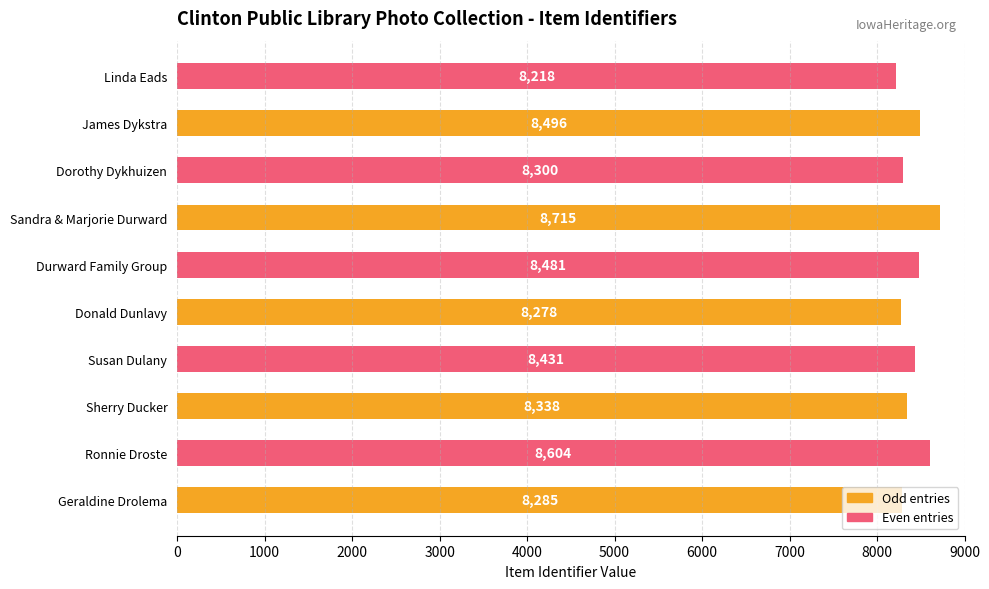

What is the change in value from Geraldine Drolema to Susan Dulany?

+146